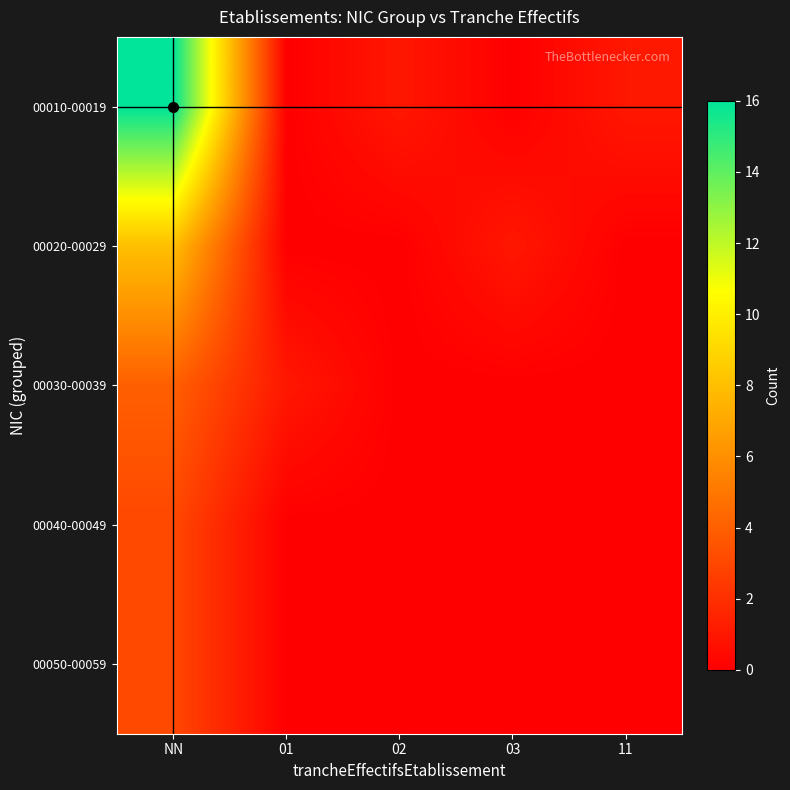

What is the total value across all series at NN?

34